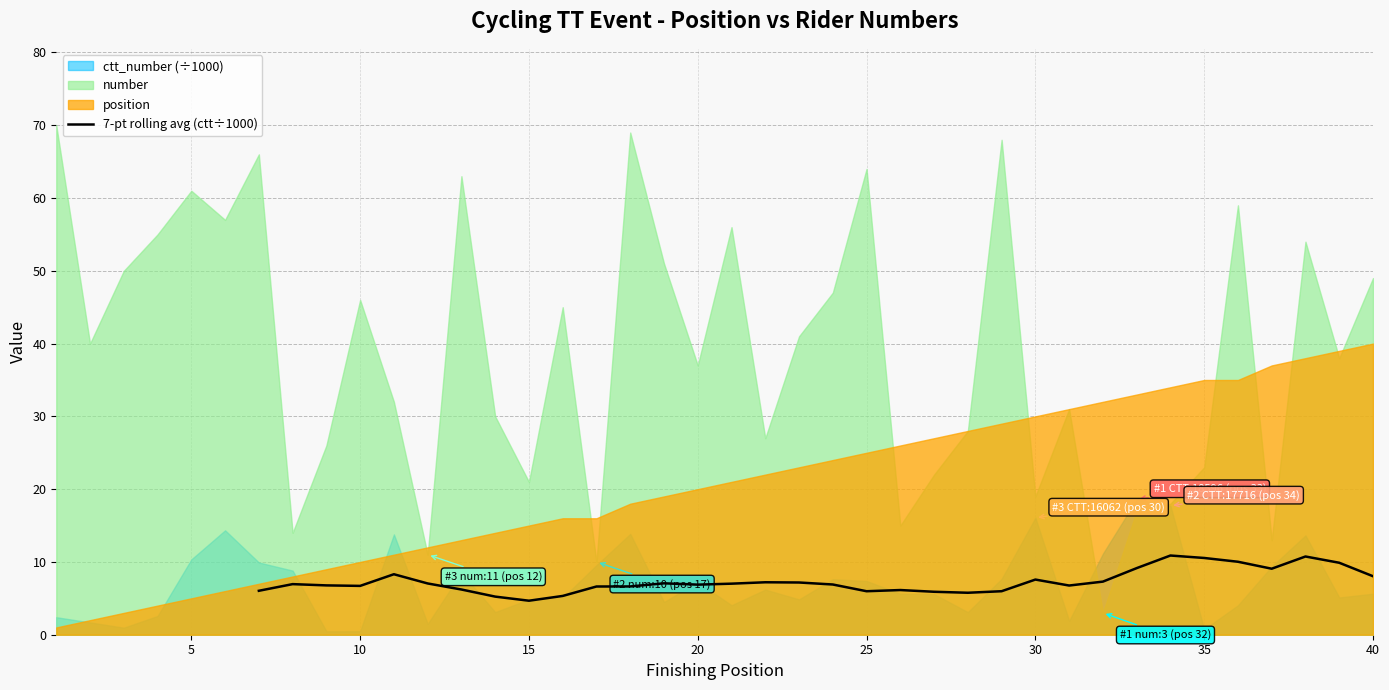

Is it true that 7-pt rolling avg (ctt÷1000) equals 6.0 at 25?

True